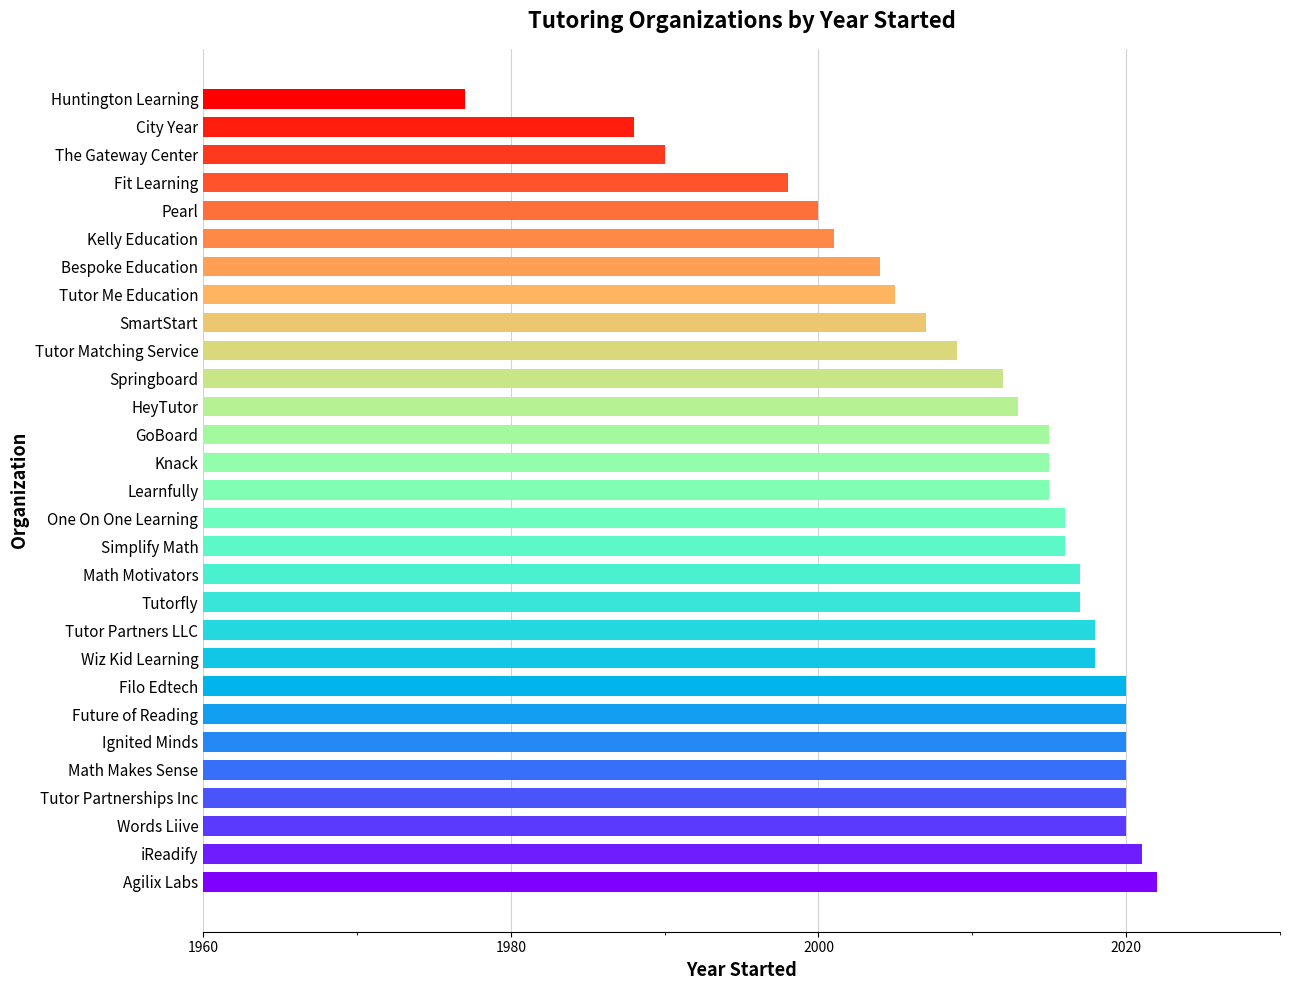

Reading top to bottom, list all the values displayed in this chart.

Huntington Learning=1977	City Year=1988	The Gateway Center=1990	Fit Learning=1998	Pearl=2000	Kelly Education=2001	Bespoke Education=2004	Tutor Me Education=2005	SmartStart=2007	Tutor Matching Service=2009	Springboard=2012	HeyTutor=2013	GoBoard=2015	Knack=2015	Learnfully=2015	One On One Learning=2016	Simplify Math=2016	Math Motivators=2017	Tutorfly=2017	Tutor Partners LLC=2018	Wiz Kid Learning=2018	Filo Edtech=2020	Future of Reading=2020	Ignited Minds=2020	Math Makes Sense=2020	Tutor Partnerships Inc=2020	Words Liive=2020	iReadify=2021	Agilix Labs=2022